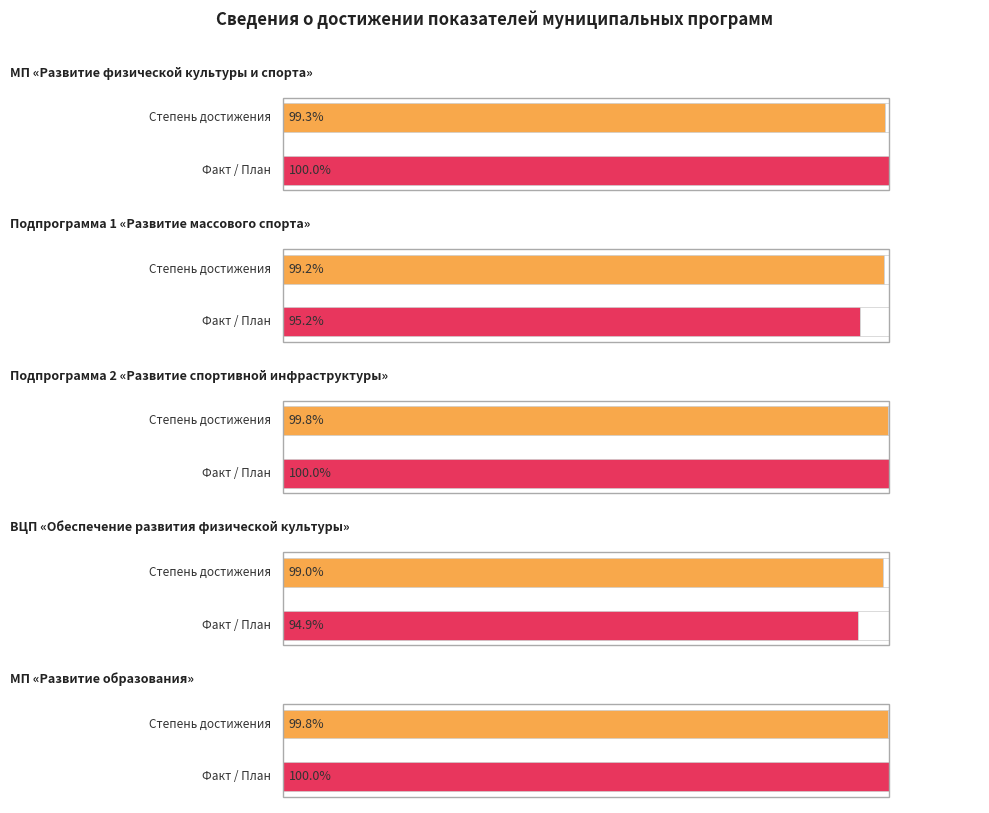

How many categories are shown in the chart?

5